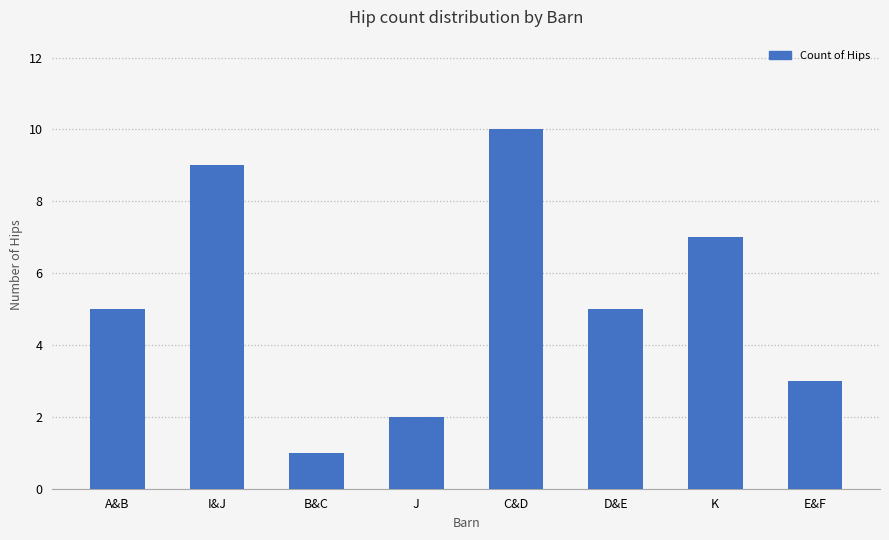

Which category has the highest value across all series?

C&D